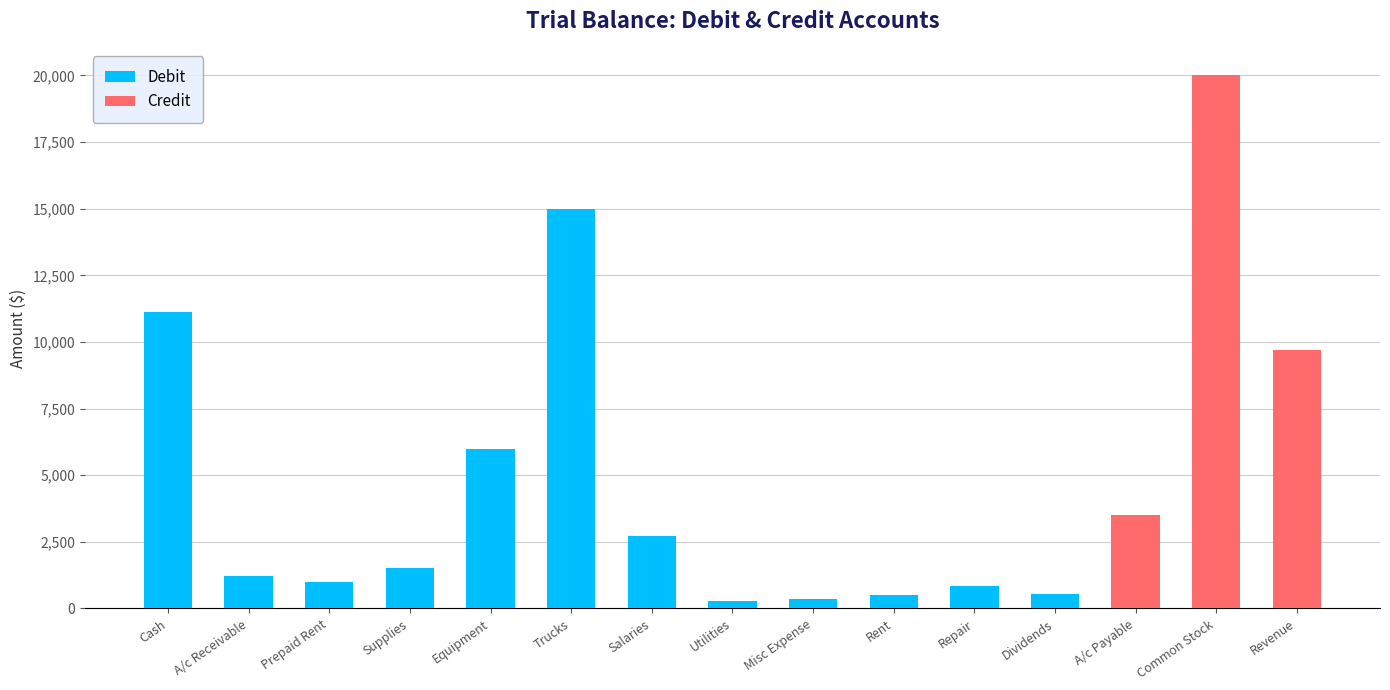

What is the difference between the Debit values at Dividends and Utilities?

270